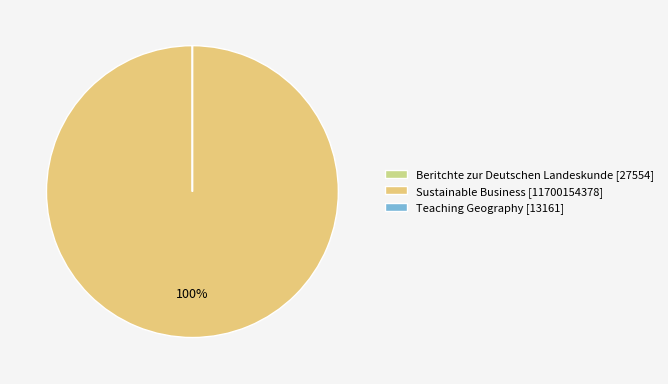

What is the majority slice?

Sustainable Business